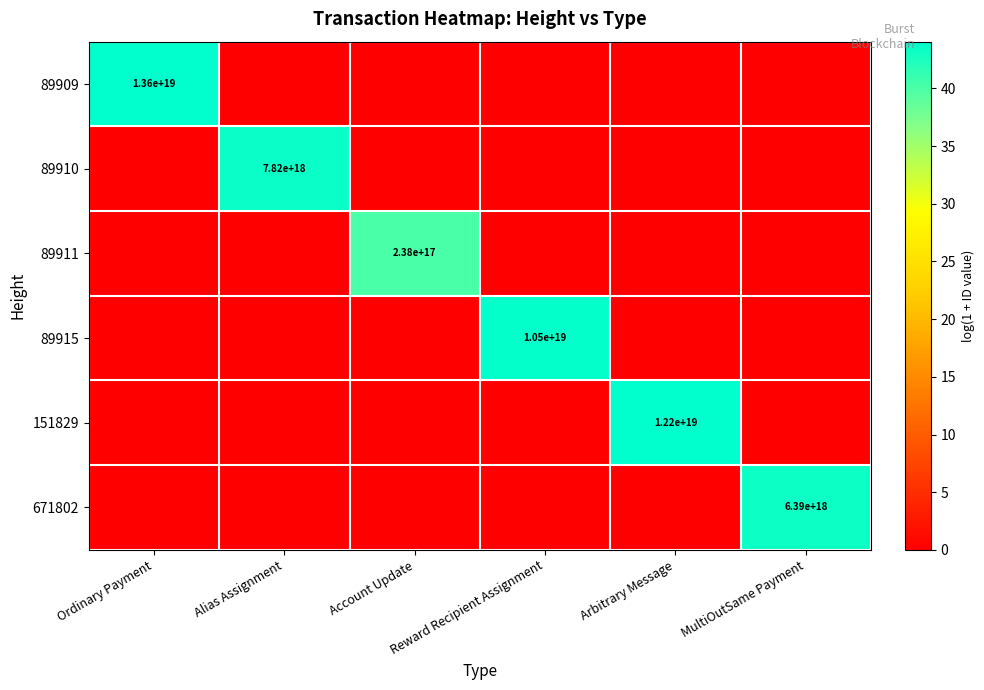

How many values in the 89910 series exceed 0?

1